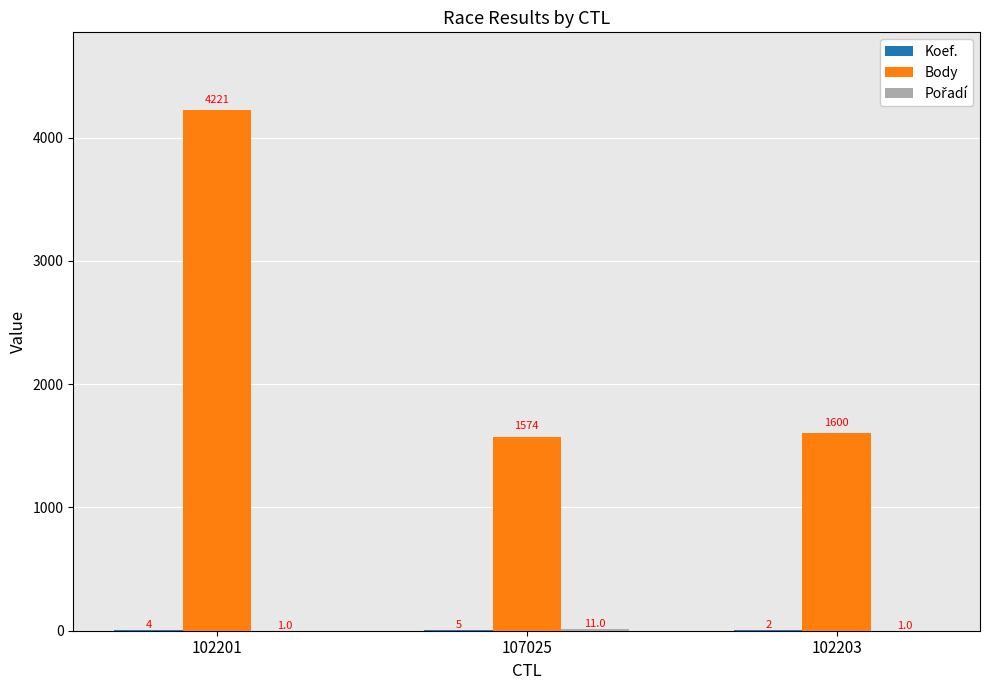

The Body series shows 327 at 107025. True or false?

False